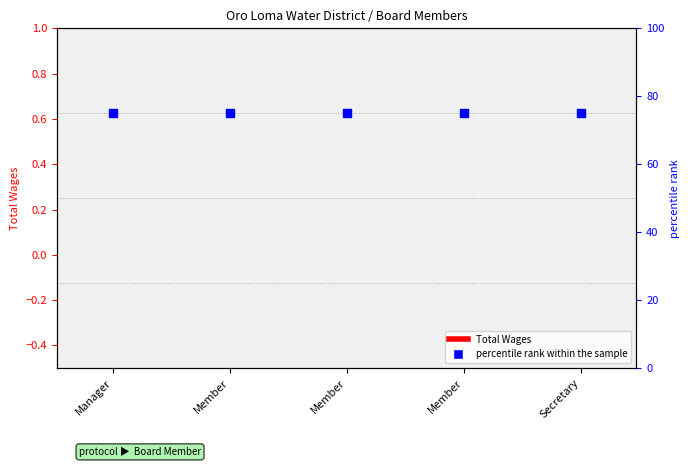

Which series has the widest spread of Y values?

Total Wages